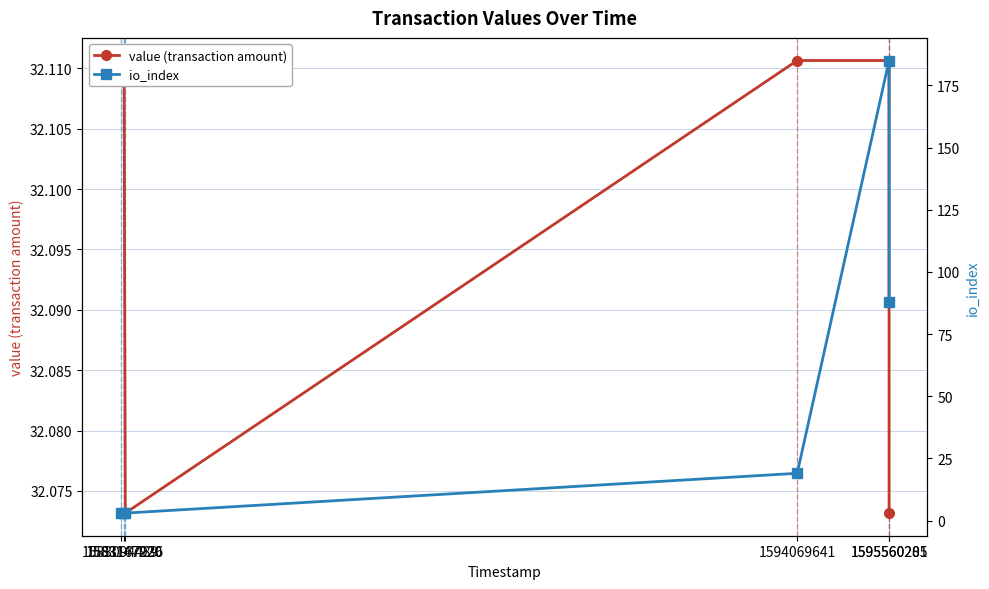

How many interior local peaks does the io_index series have?

1